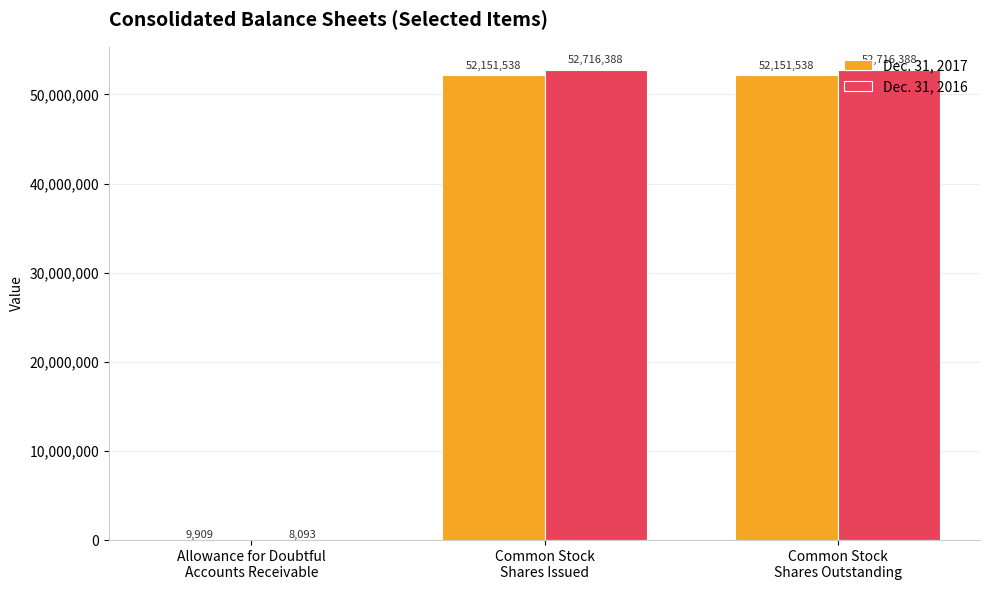

What is the highest value of the Dec. 31, 2017 series?

52151538